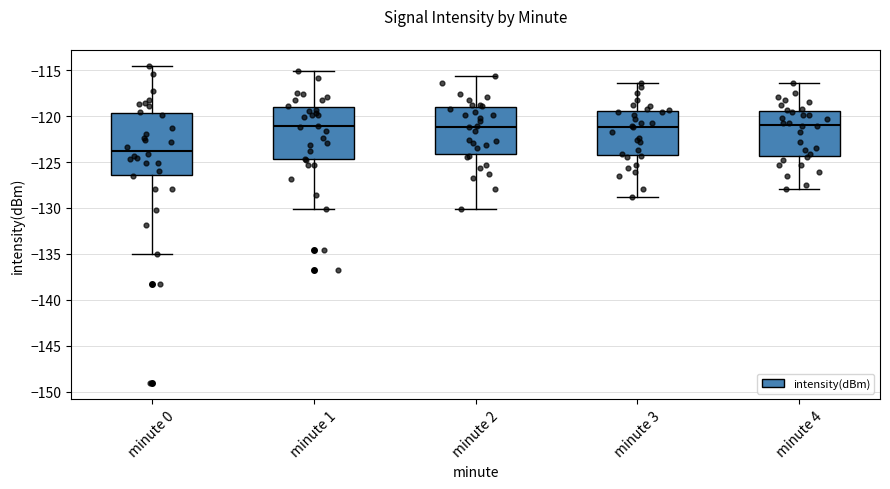

Which box is the tallest, from its lower edge to its upper edge?

minute 0